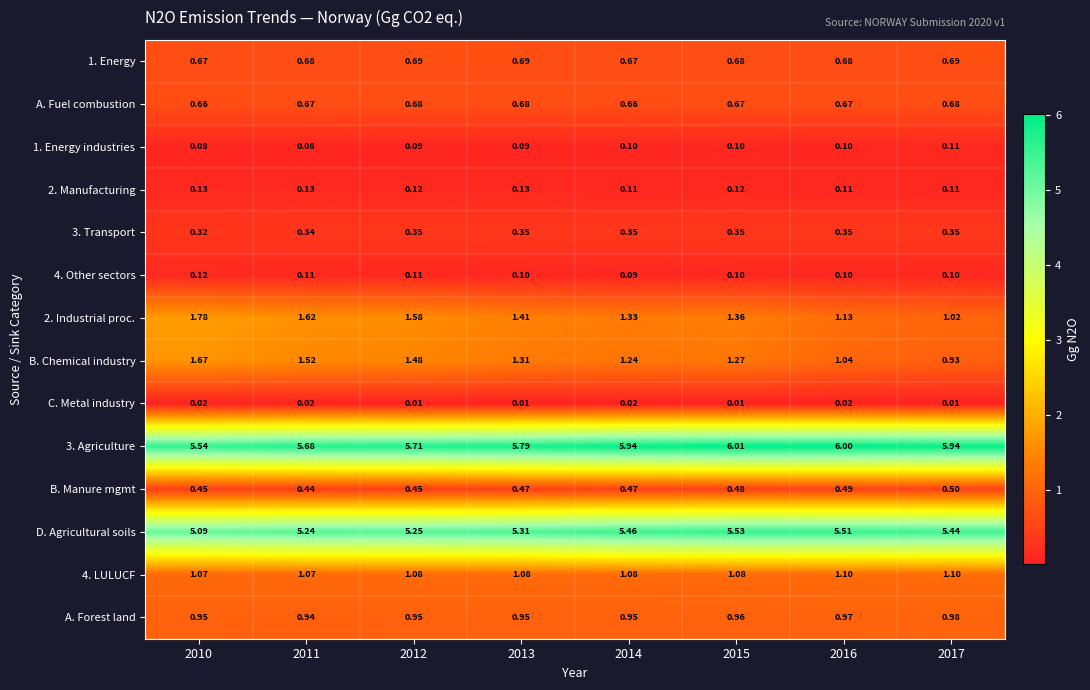

How many data points does each series have?

8